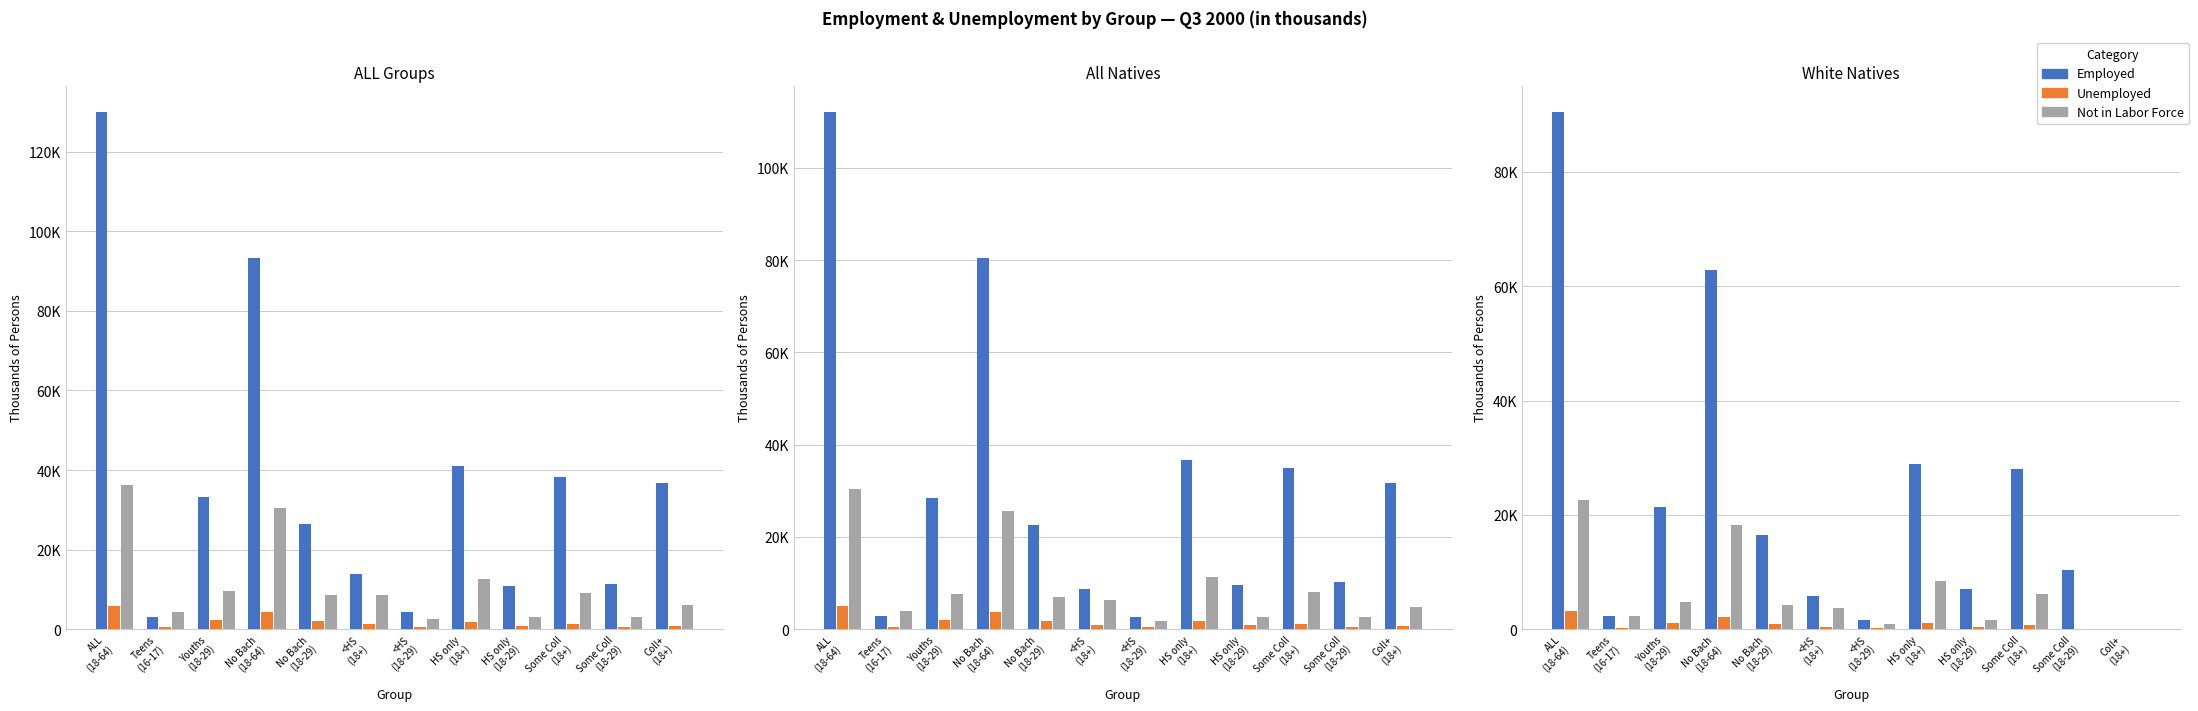

Rank the series at Youths
(18-29) from highest to lowest value.

Employed, Not in Labor Force, Unemployed